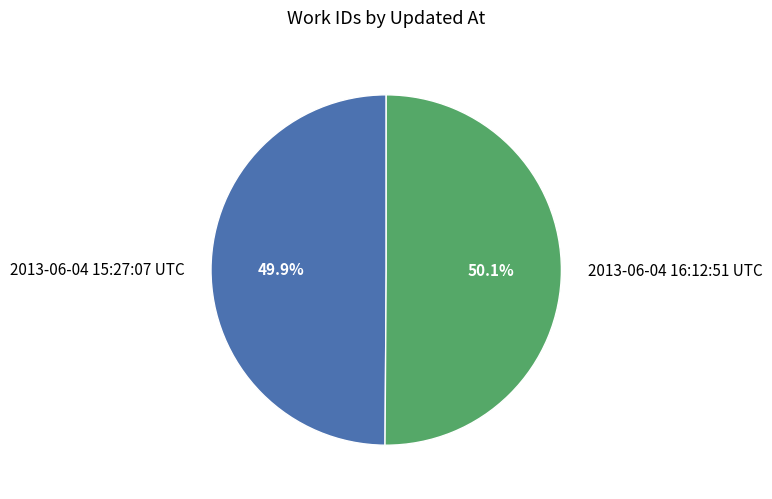

Is there any slice that represents more than half of the pie?

Yes